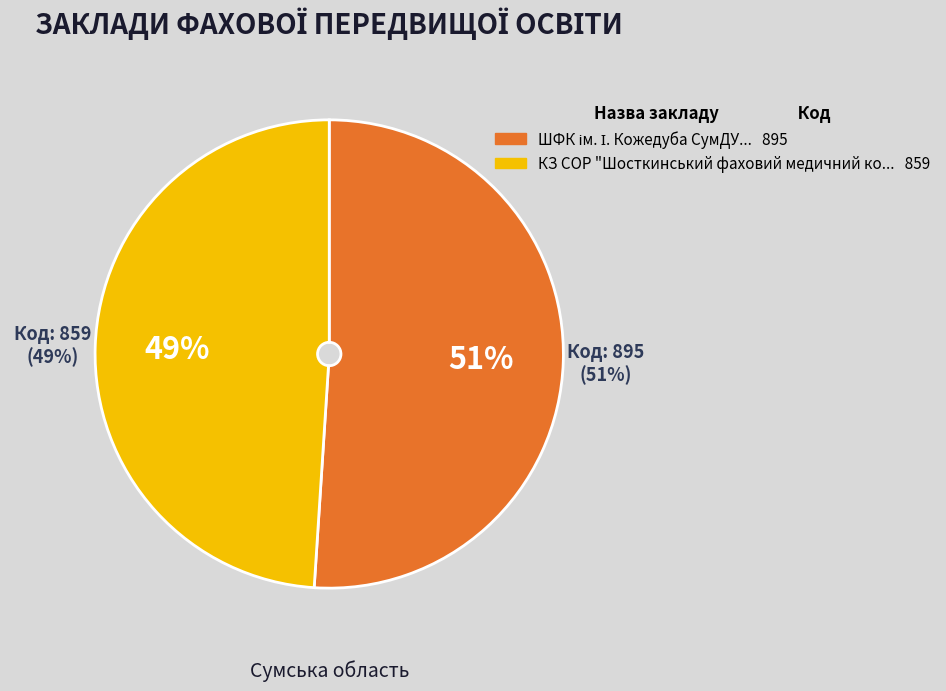

Rank the categories by value from lowest to highest.

КЗ СОР "Шосткинський фаховий медичний коледж", ШФК ім. І. Кожедуба СумДУ